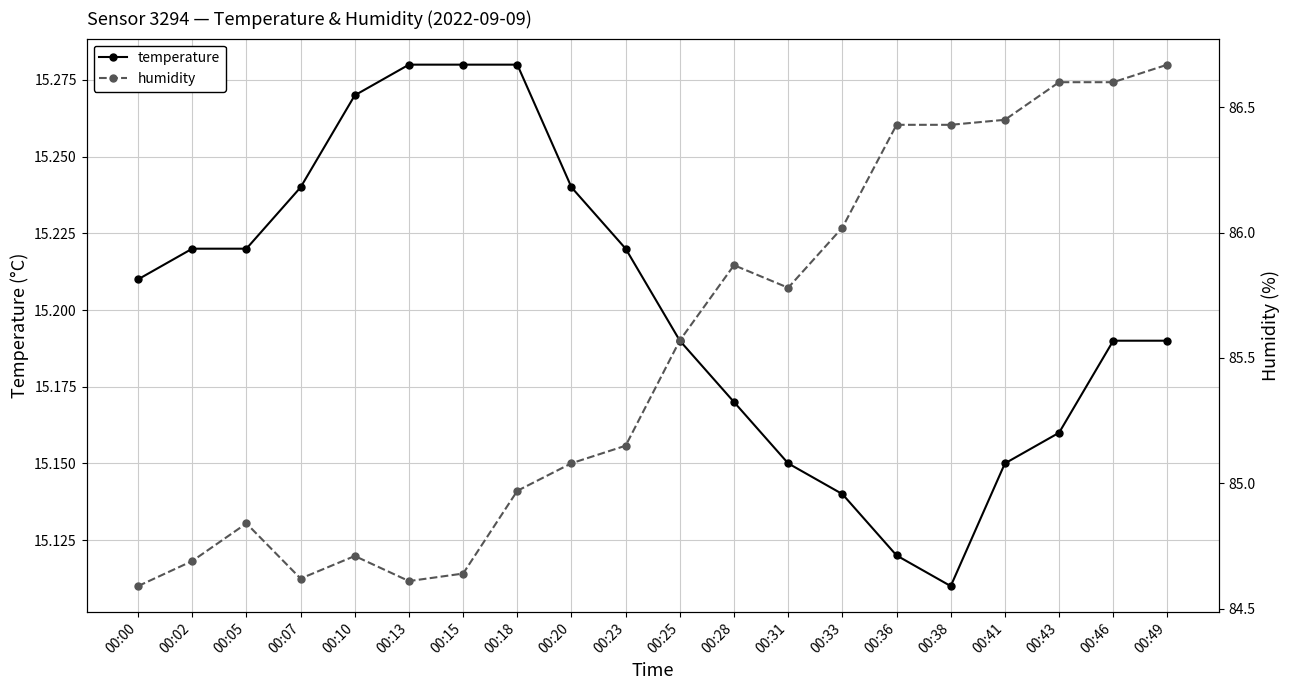

What is the total value across all series at 00:31?

100.9